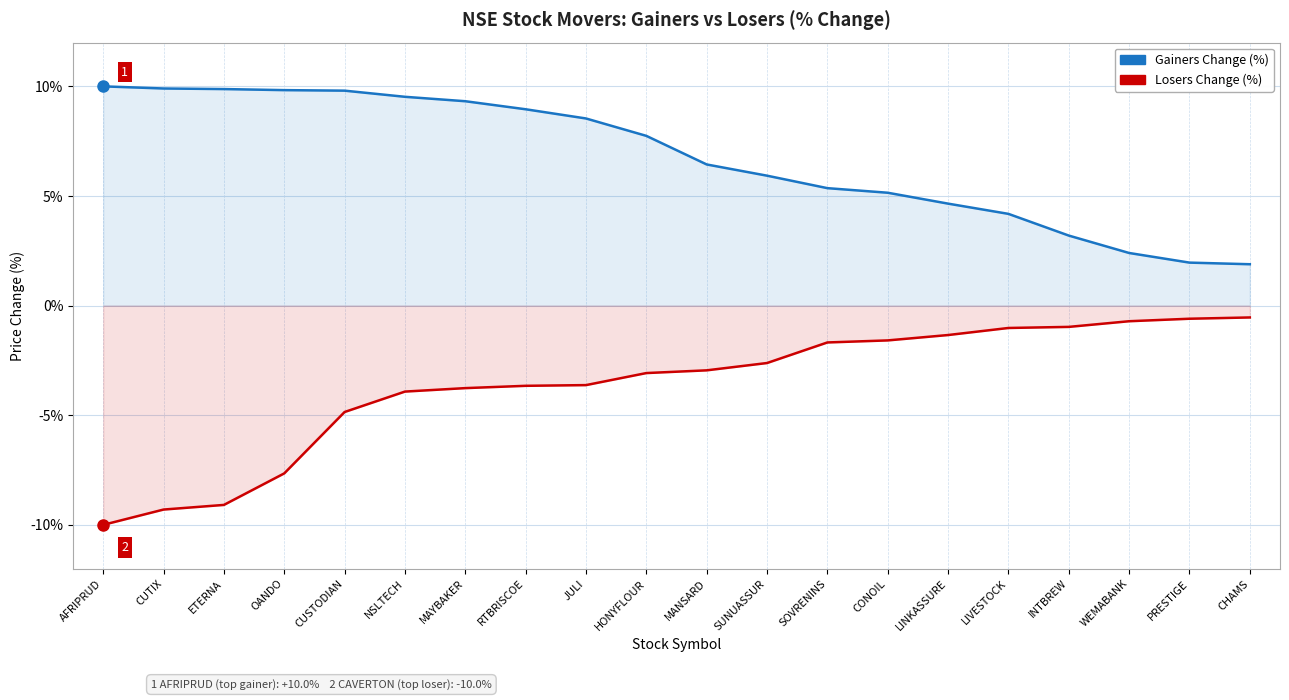

Reading left to right, what are all the values shown in this chart?

Gainers Change: AFRIPRUD=0.1	CUTIX=0.1	ETERNA=0.1	OANDO=0.1	CUSTODIAN=0.1	NSLTECH=0.1	MAYBAKER=0.1	RTBRISCOE=0.1	JULI=0.1	HONYFLOUR=0.1	MANSARD=0.1	SUNUASSUR=0.1	SOVRENINS=0.1	CONOIL=0.1	LINKASSURE=0.0	LIVESTOCK=0.0	INTBREW=0.0	WEMABANK=0.0	PRESTIGE=0.0	CHAMS=0.0
Losers Change: AFRIPRUD=-0.1	CUTIX=-0.1	ETERNA=-0.1	OANDO=-0.1	CUSTODIAN=-0.0	NSLTECH=-0.0	MAYBAKER=-0.0	RTBRISCOE=-0.0	JULI=-0.0	HONYFLOUR=-0.0	MANSARD=-0.0	SUNUASSUR=-0.0	SOVRENINS=-0.0	CONOIL=-0.0	LINKASSURE=-0.0	LIVESTOCK=-0.0	INTBREW=-0.0	WEMABANK=-0.0	PRESTIGE=-0.0	CHAMS=-0.0